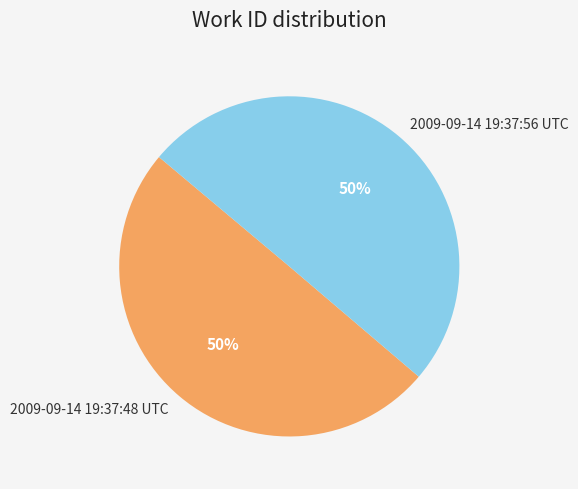

The 2009-09-14 19:37:48 UTC slice represents 50% of the pie. True or false?

True